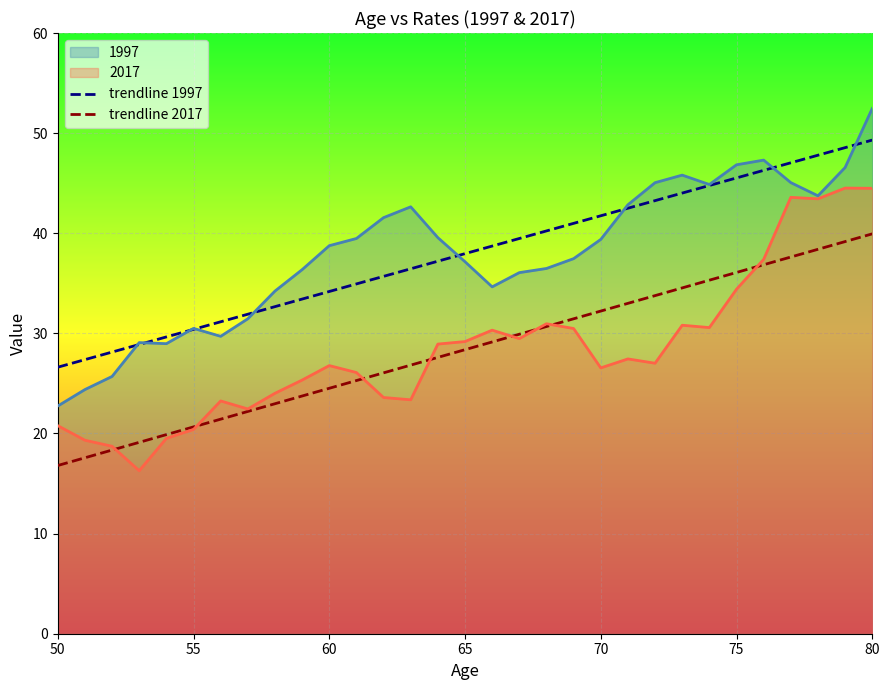

How many lines are shown in the chart?

4